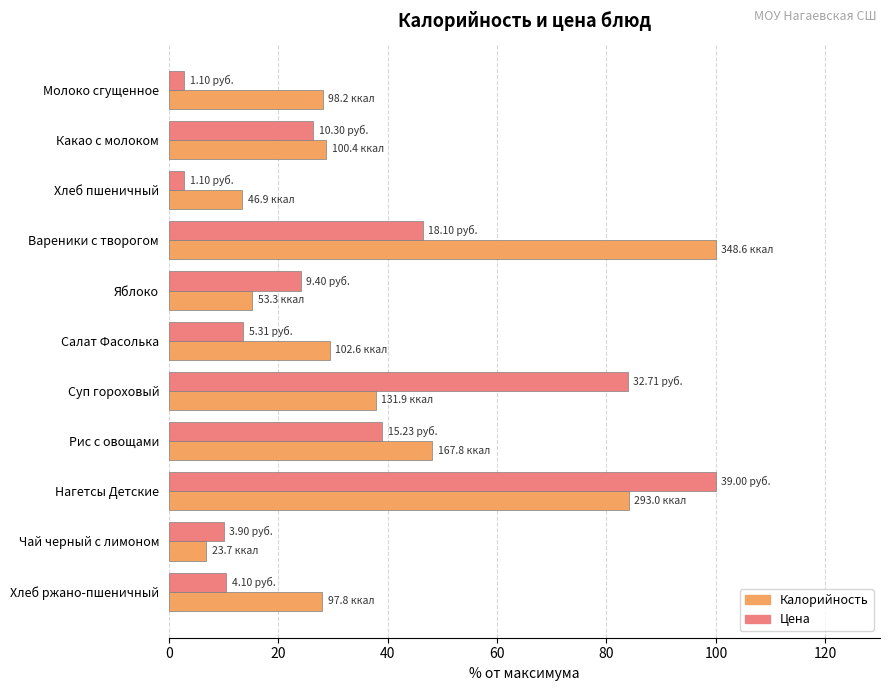

Which category has the lowest value in the Калорийность series?

Чай черный с лимоном